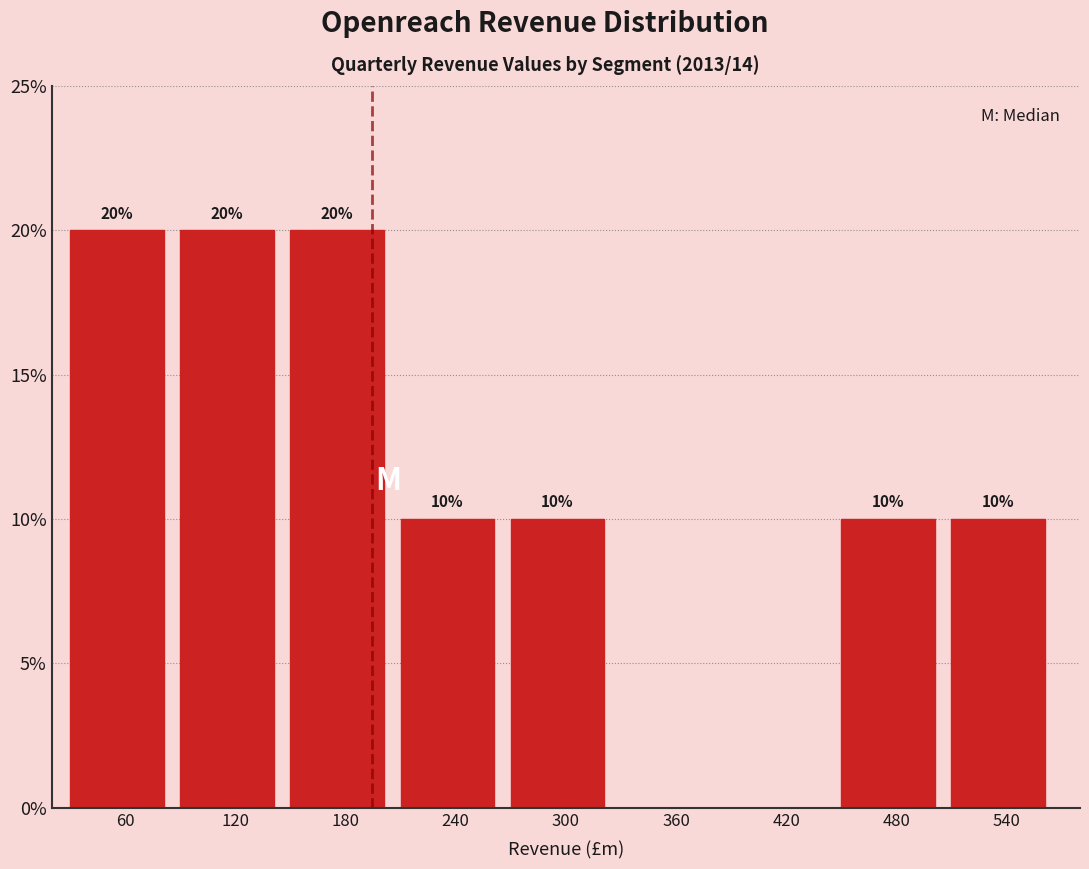

Reading right to left, list all the values displayed in this chart.

540=10	480=10	420=0	360=0	300=10	240=10	180=20	120=20	60=20